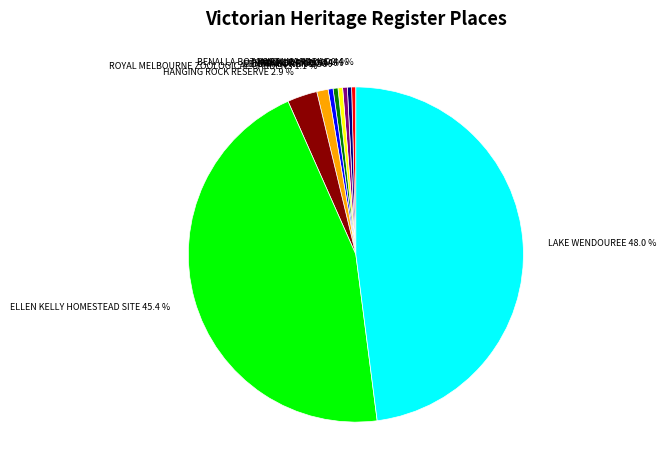

What is the largest slice in the pie chart?

LAKE WENDOUREE